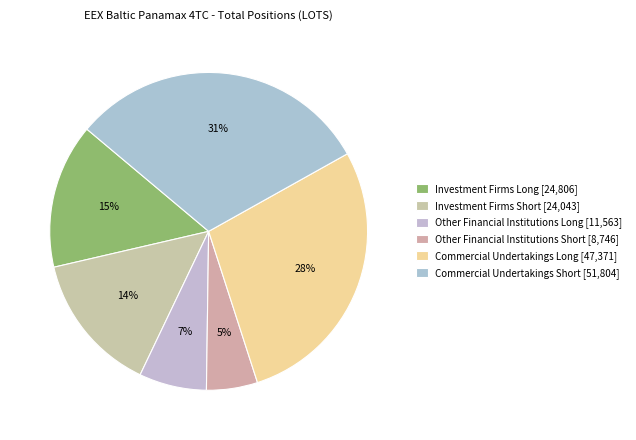

What is the largest slice in the pie chart?

Commercial Undertakings Short